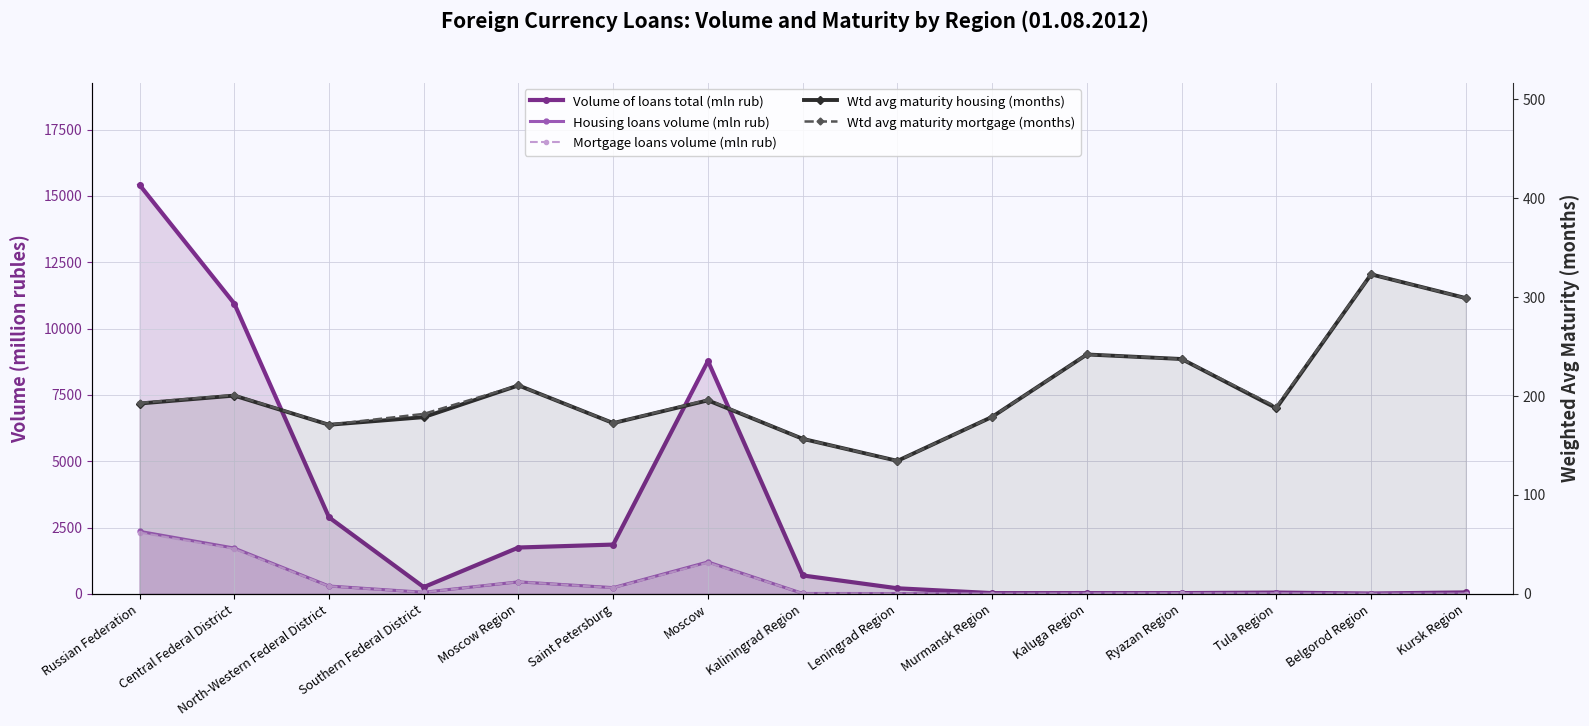

At which category does Wtd avg maturity mortgage (months) reach its first local peak?

Central Federal District